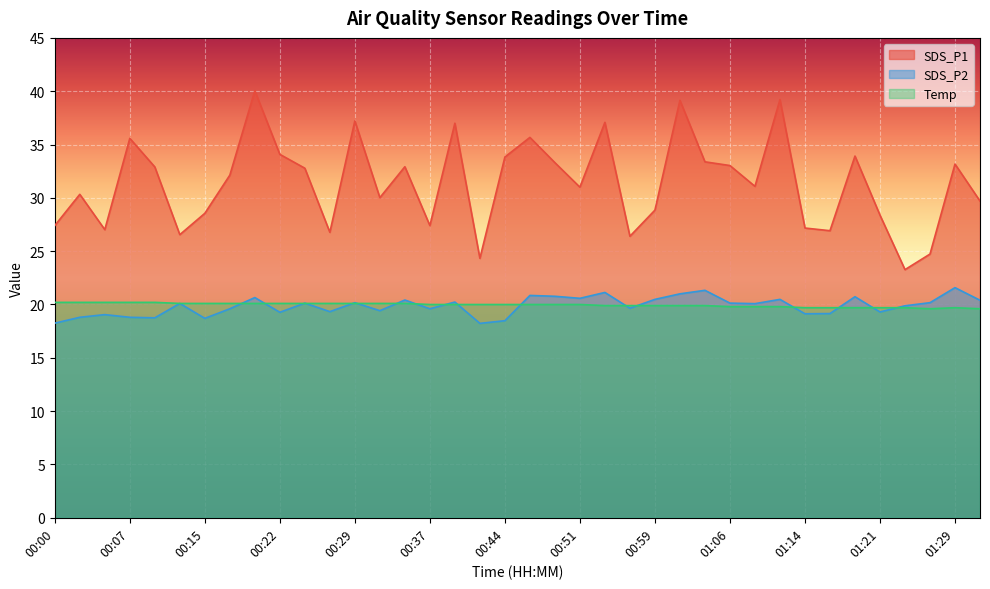

How many data points does each series have?

38